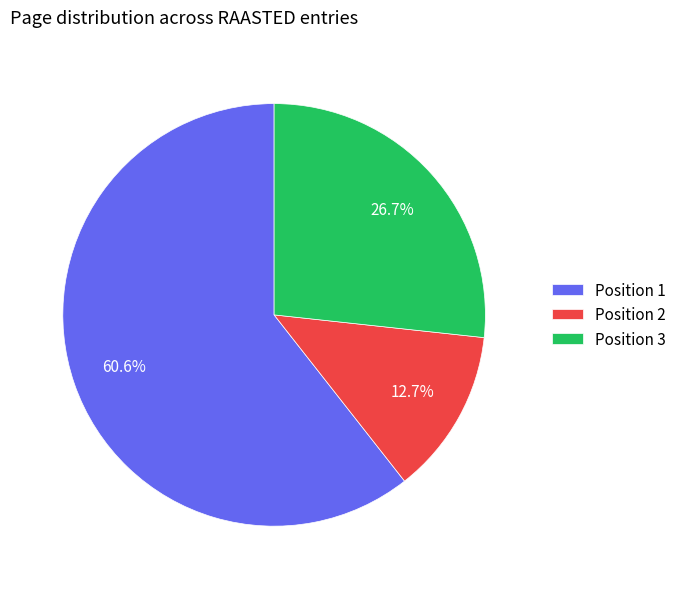

Rank the categories by value from lowest to highest.

Position 2, Position 3, Position 1